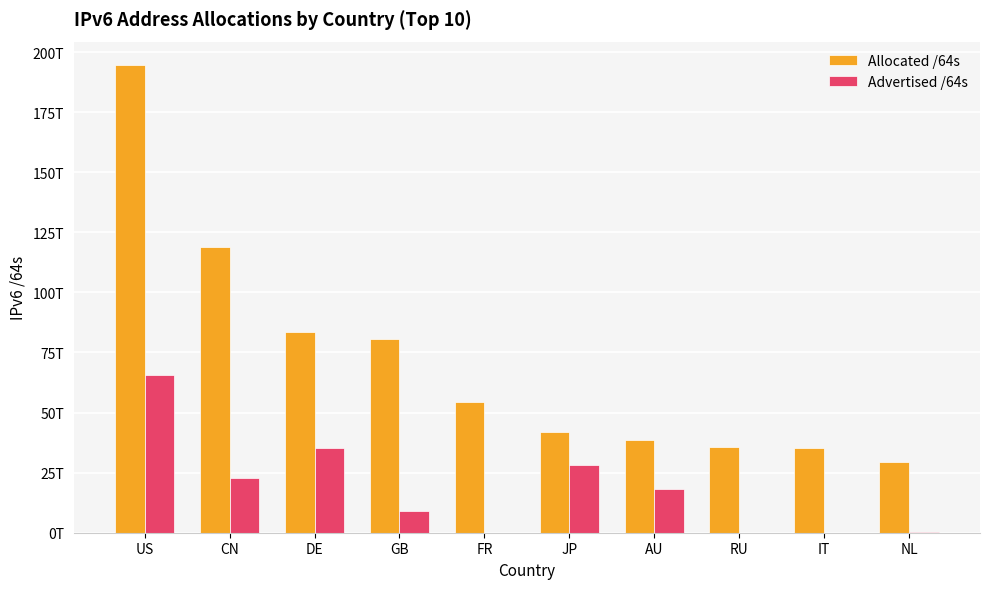

Are the bars grouped side by side (vs. stacked)?

Yes